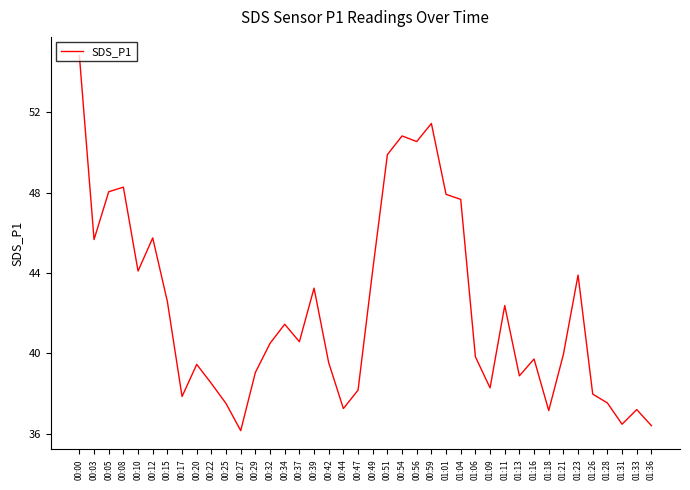

The value at 00:12 is 62.0. True or false?

False